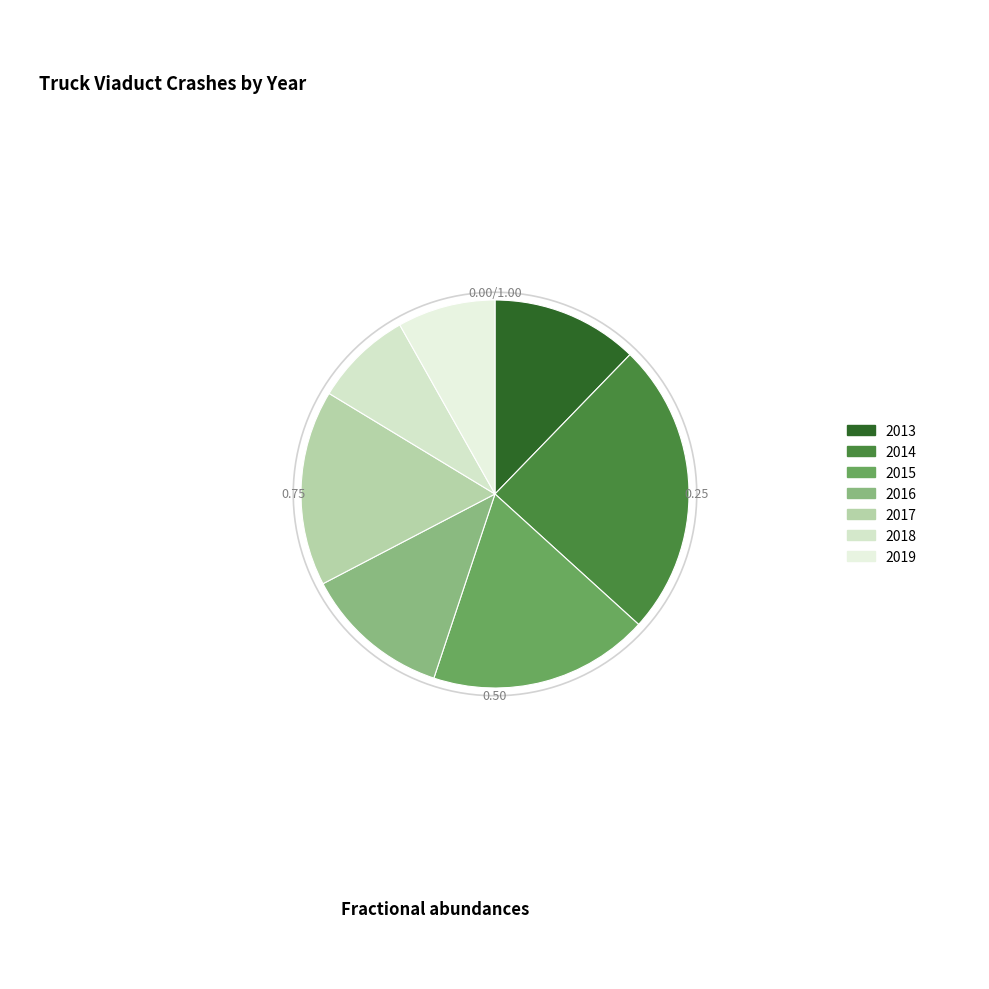

Is there a majority slice in this chart?

No